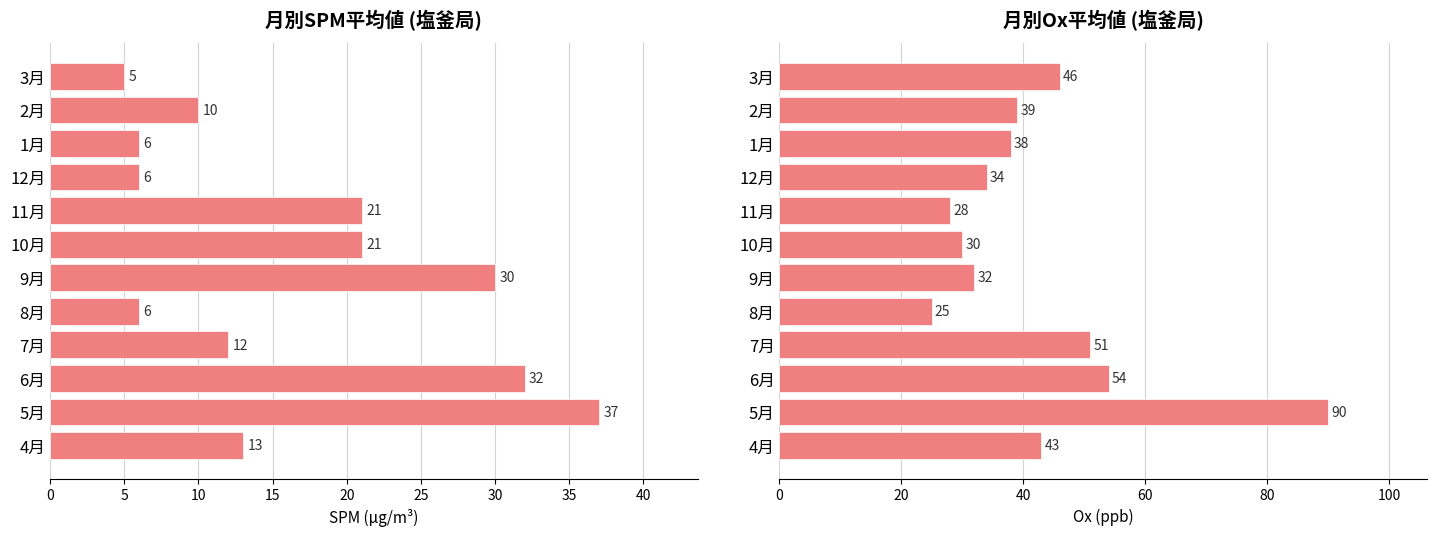

Count the number of categories in the chart.

12